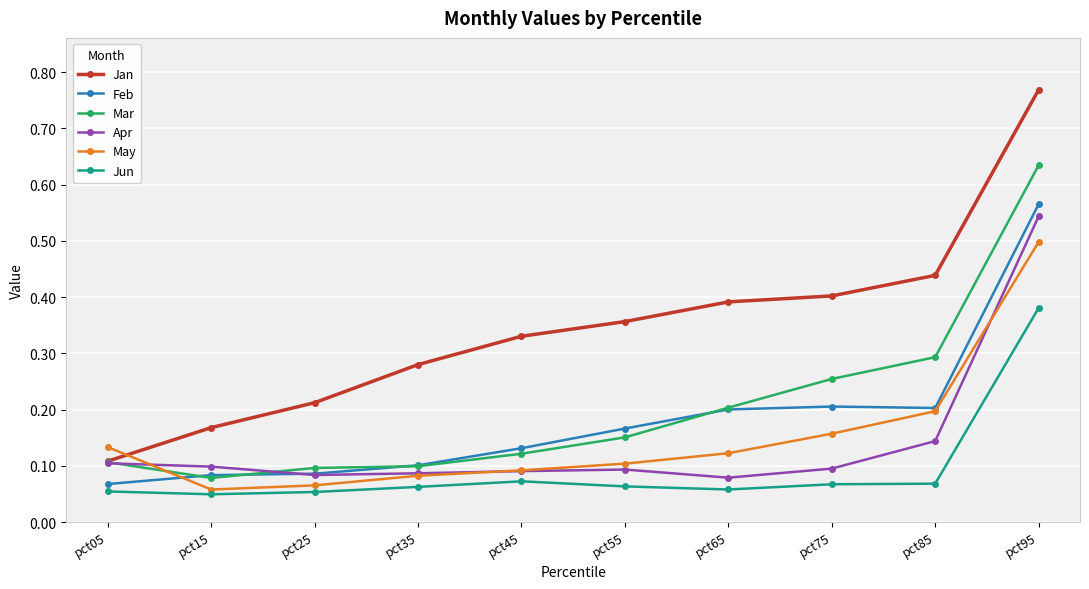

At how many categories does at least one series exceed 0?

10